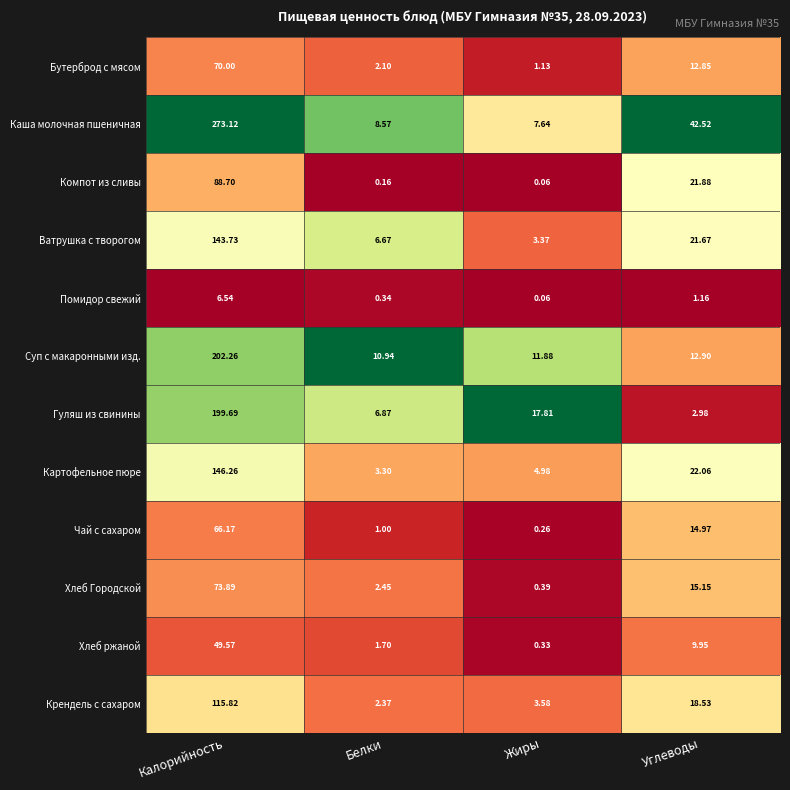

Between Жиры and Углеводы, which series saw the biggest shift?

Каша молочная пшеничная